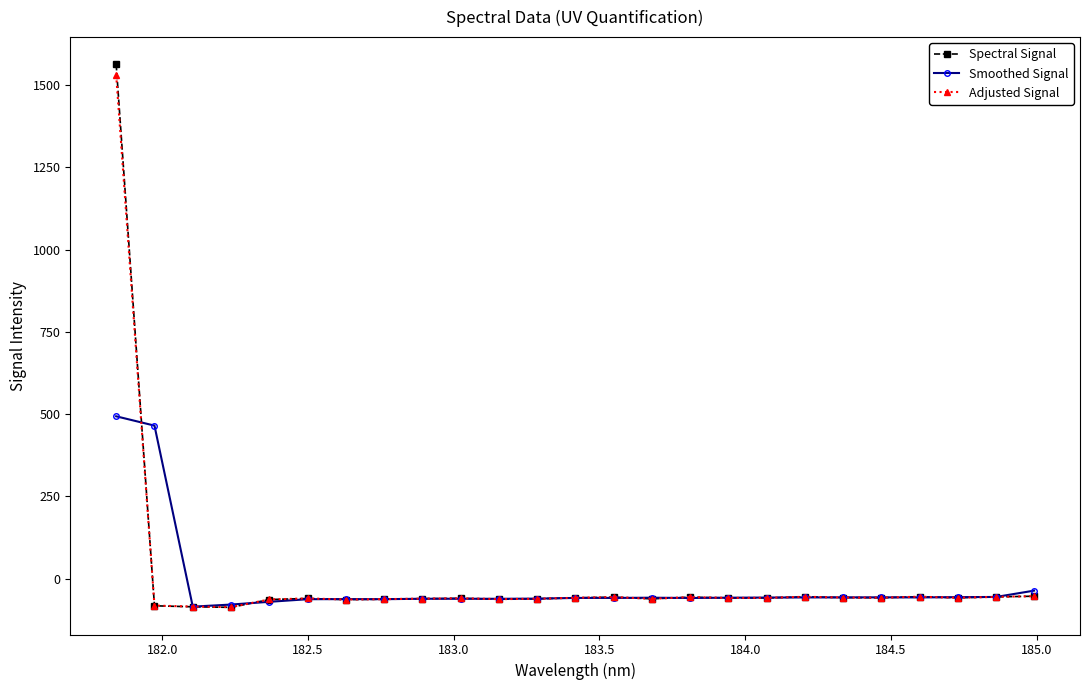

What is the value of the Smoothed Signal point at the 11th from the left?

-60.7